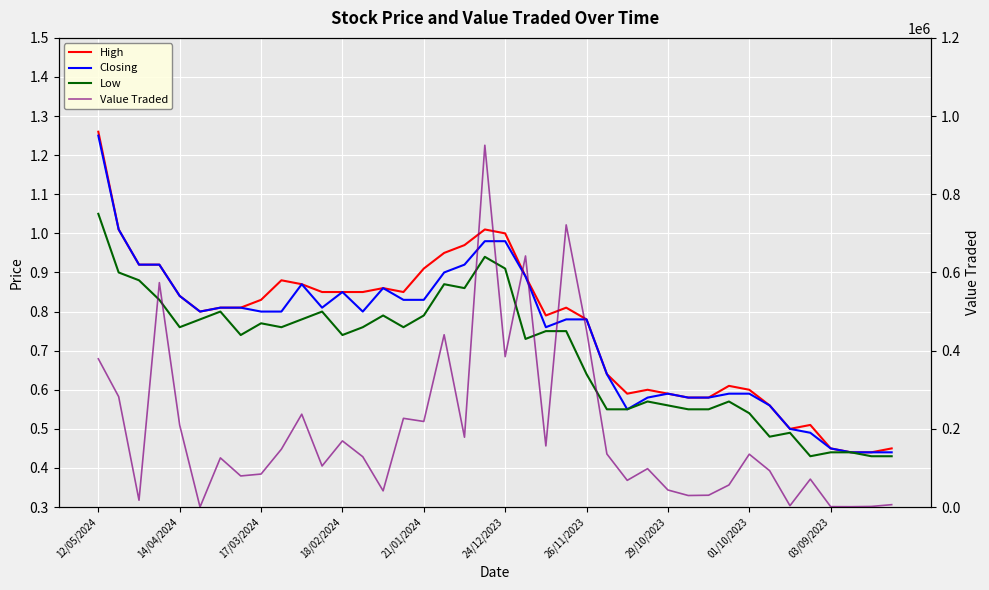

Which category has the highest value across all series?

19